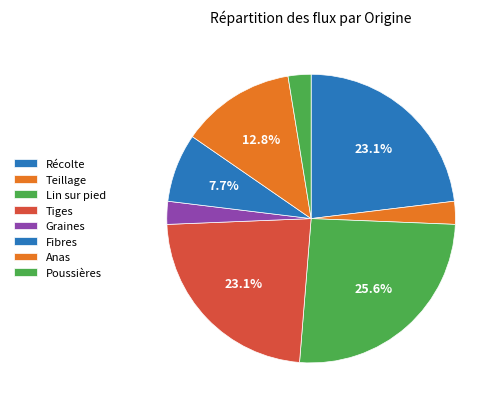

What is the smallest slice in the pie chart?

Teillage